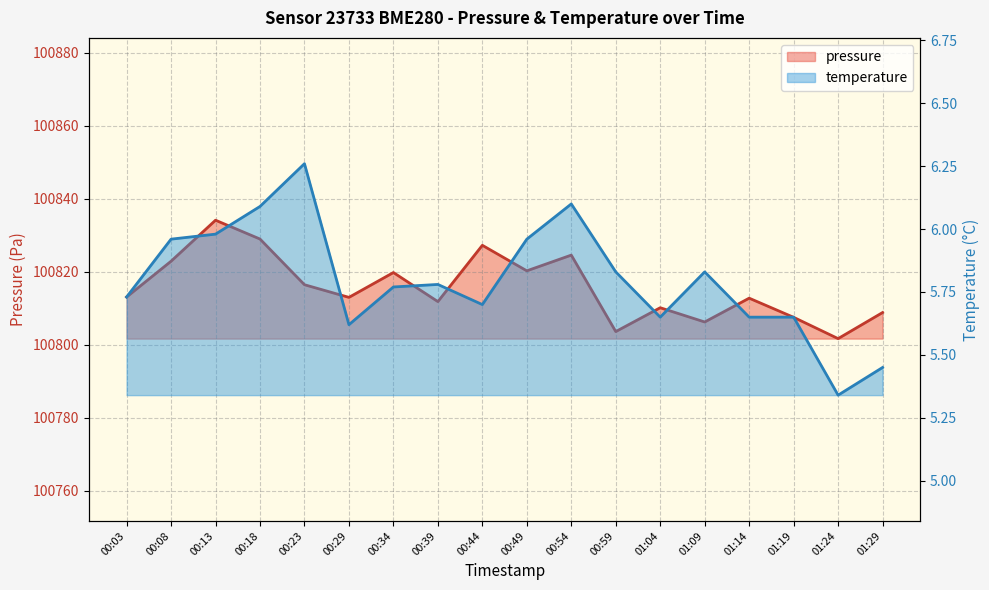

Rank the series at 00:49 from lowest to highest value.

temperature, pressure